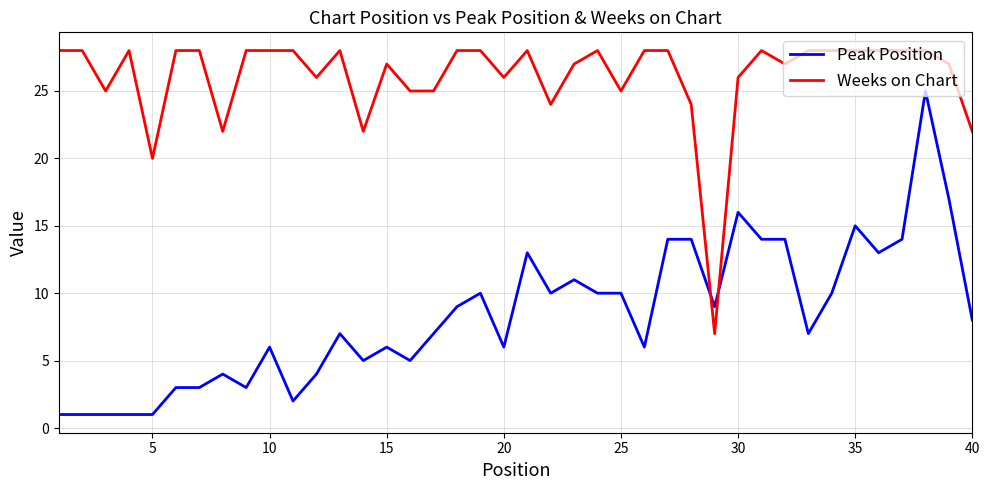

What is the difference between the maximum and minimum values in the Peak Position series?

24